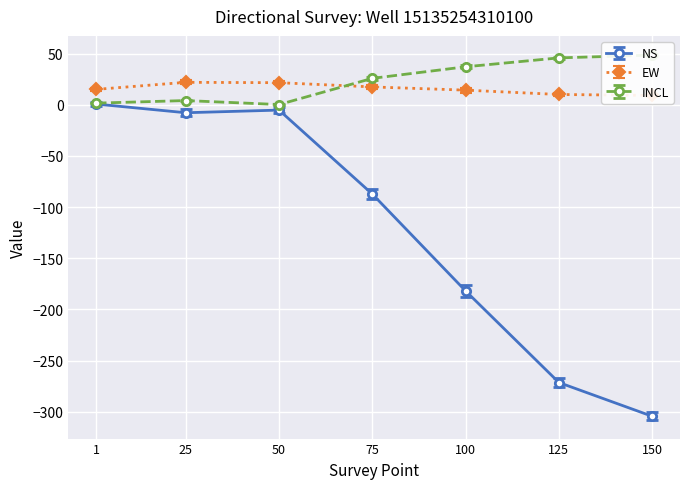

Which series has the largest total across all categories?

INCL